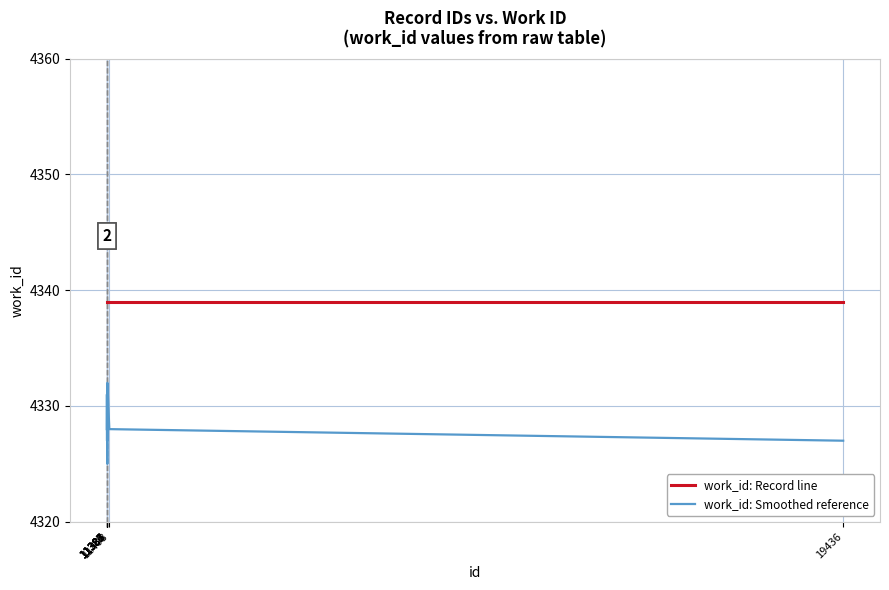

At how many categories does at least one series exceed 4326?

9